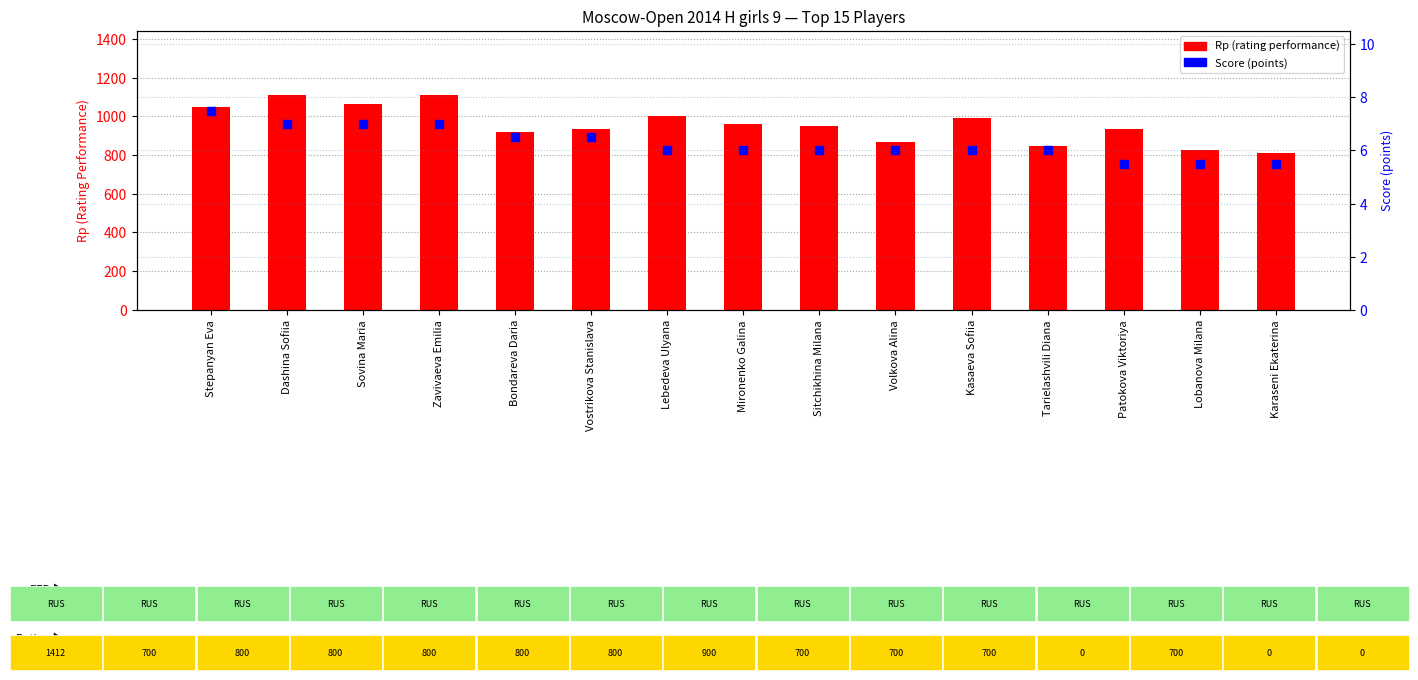

Which series has the widest spread of Y values?

Rp (rating performance)